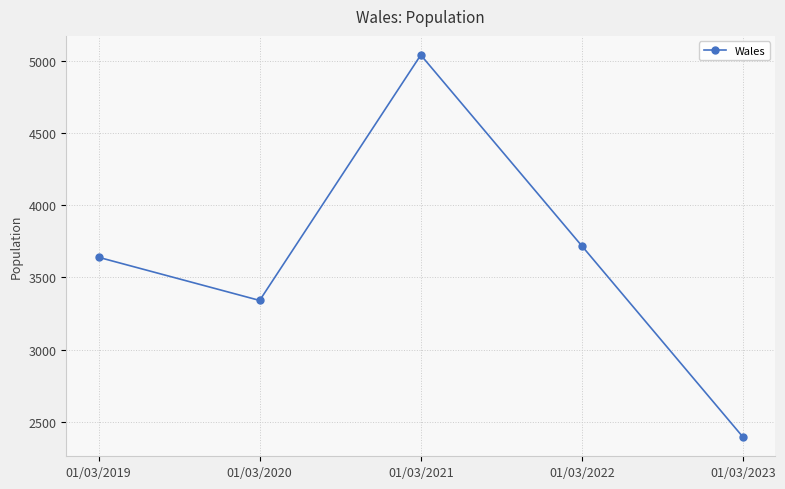

Which has a higher value, 01/03/2019 or 01/03/2022?

01/03/2022